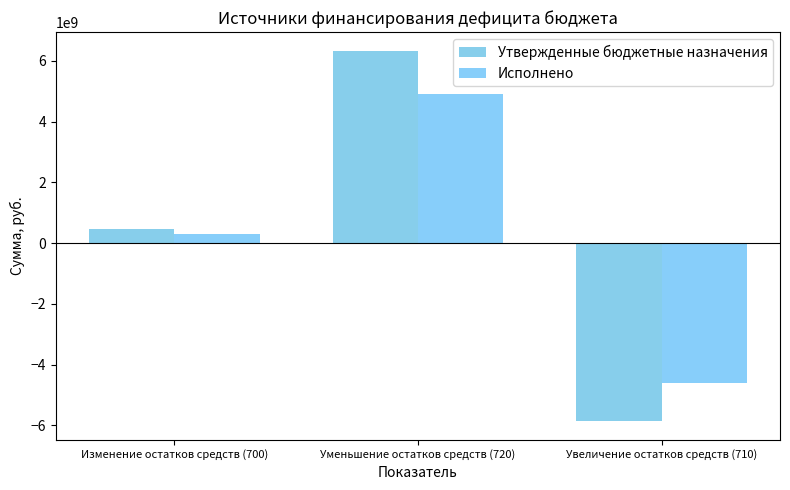

Reading right to left, list all the values displayed in this chart.

Утвержденные бюджетные назначения: Увеличение остатков средств (710)=-5869389777.6	Уменьшение остатков средств (720)=6339517650.5	Изменение остатков средств (700)=470127872.9
Исполнено: Увеличение остатков средств (710)=-4605462047.7	Уменьшение остатков средств (720)=4900143923.2	Изменение остатков средств (700)=294681875.5